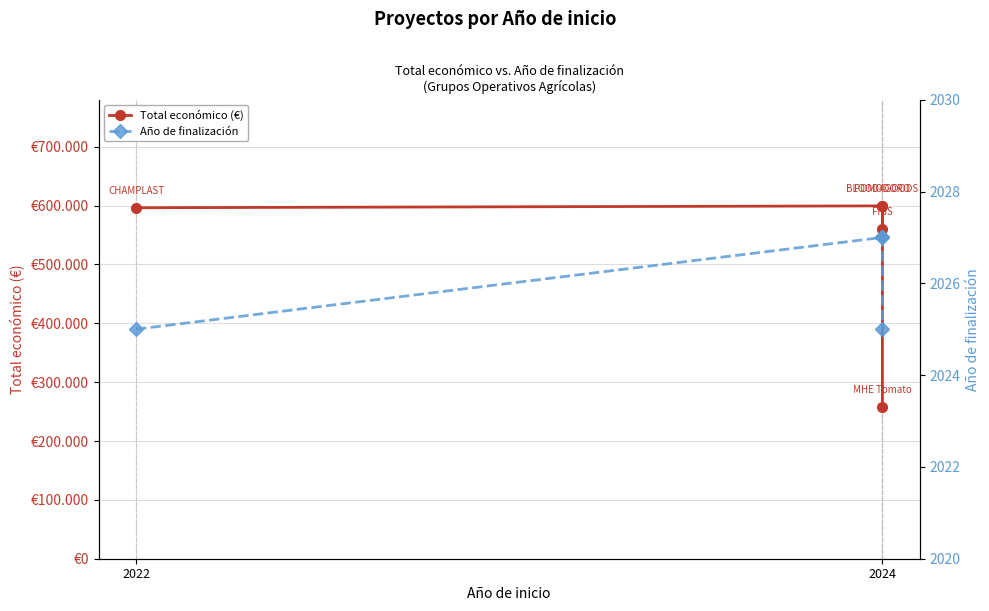

True or false: Año de finalización and Total económico (€) intersect in this chart.

False